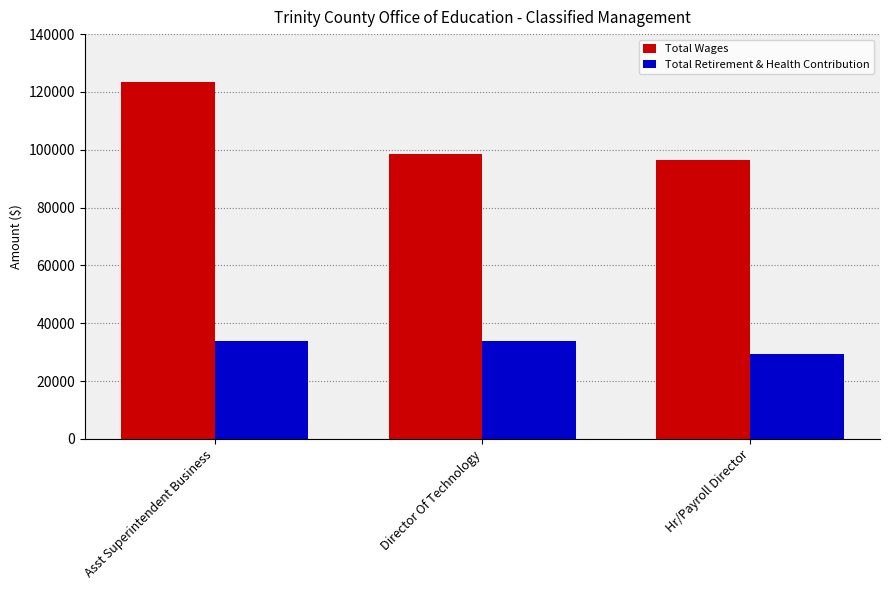

Which series changed the most between Asst Superintendent Business and Director Of Technology?

Total Wages